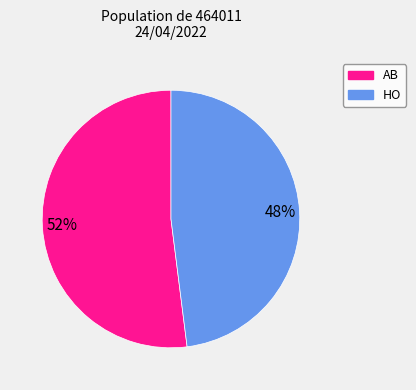

To the nearest percent, what is the difference between the largest and smallest slice percentages?

4%